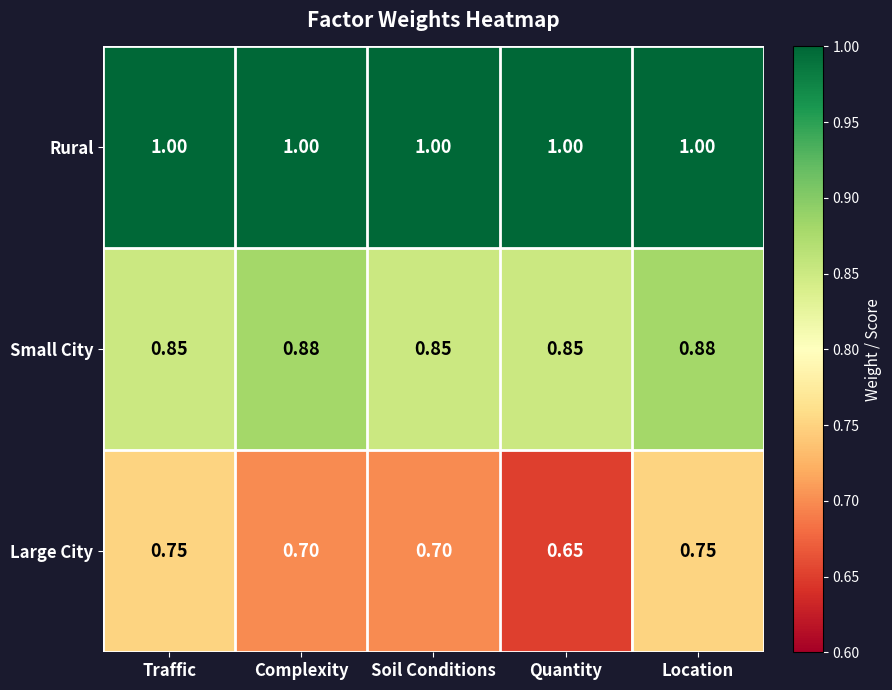

At which category is the sum across all series the highest?

Location